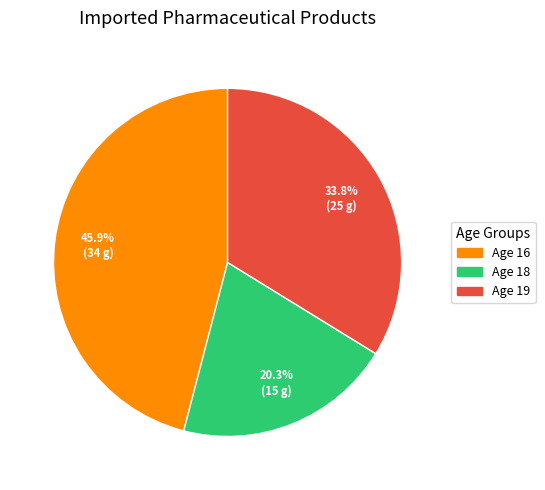

Is there any slice that represents more than half of the pie?

No